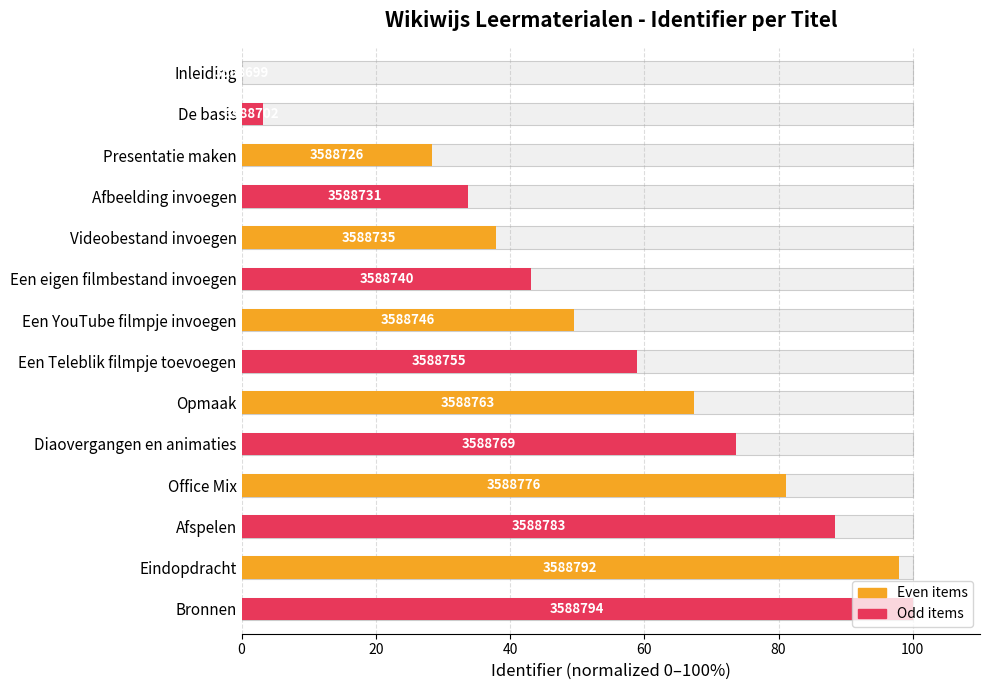

What is the maximum value shown in the chart?

100.0